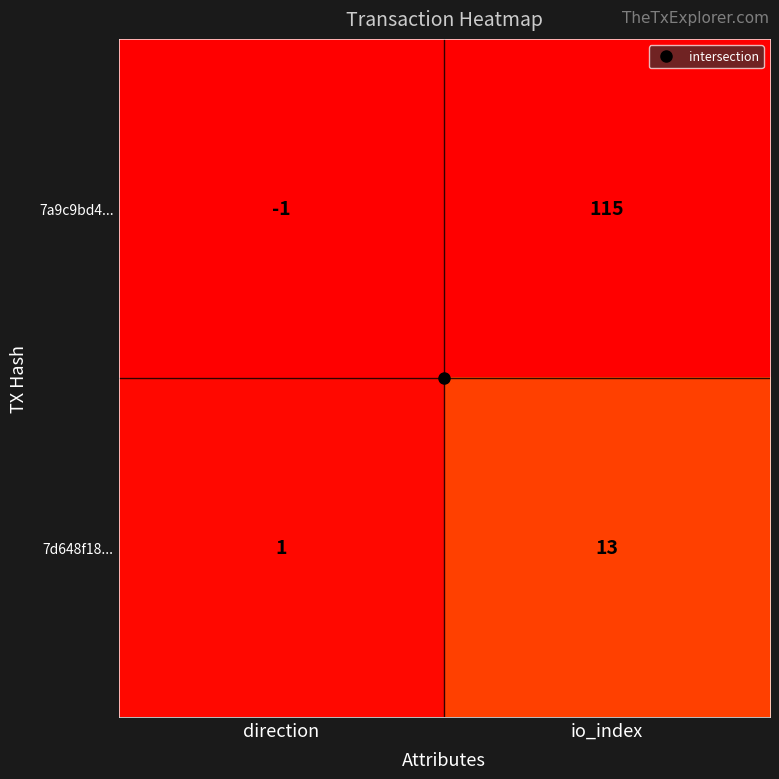

At which label is 7a9c9bd4... closest to 57?

direction